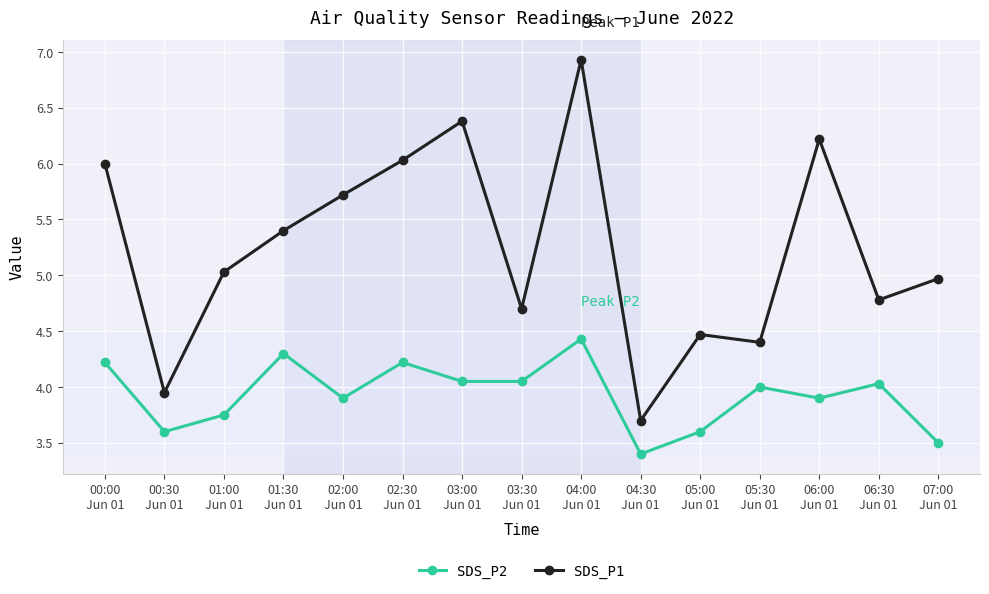

True or false: SDS_P2 and SDS_P1 intersect in this chart.

False